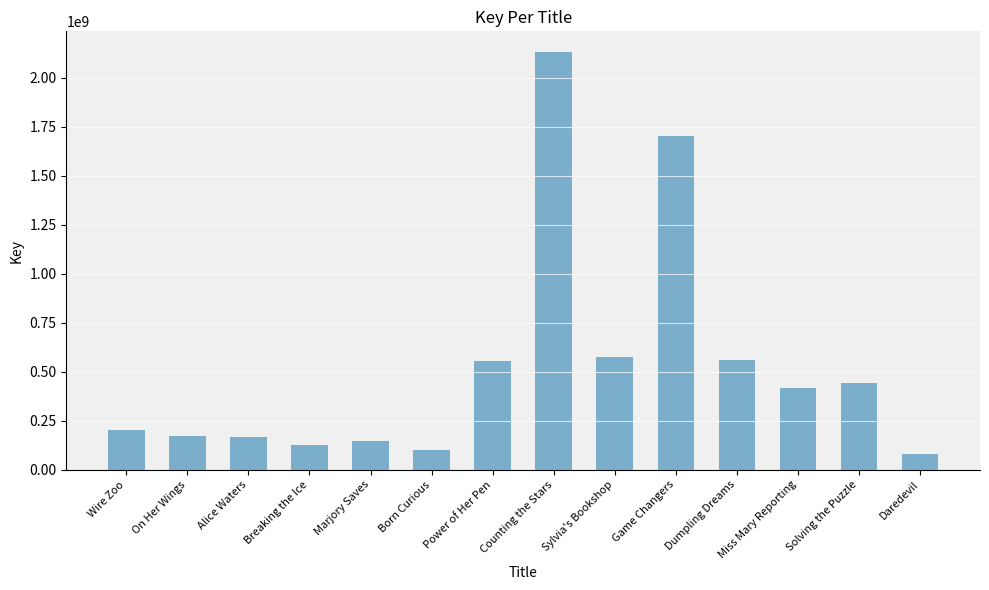

True or false: the data shows 423466563 at Game Changers.

False